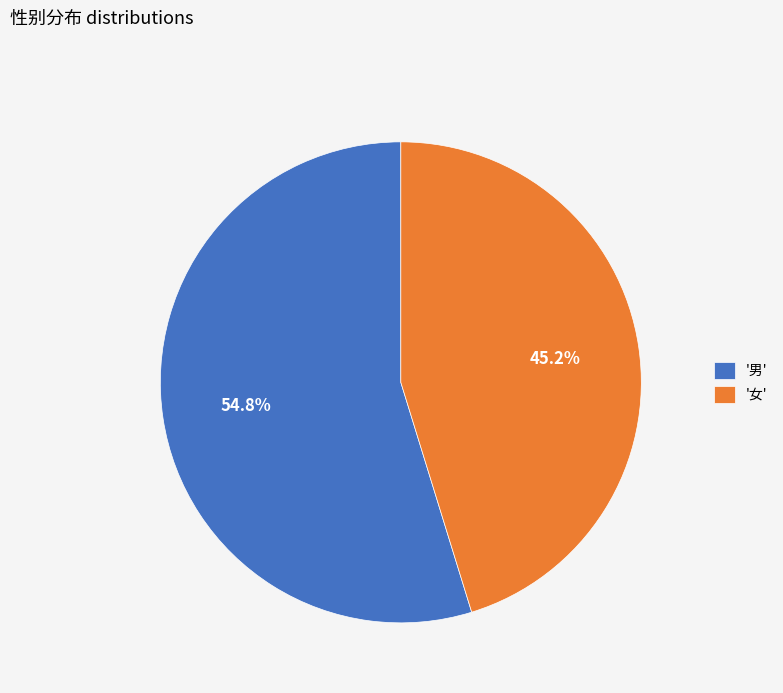

Do '男' and '女' together represent more than half of the pie?

Yes